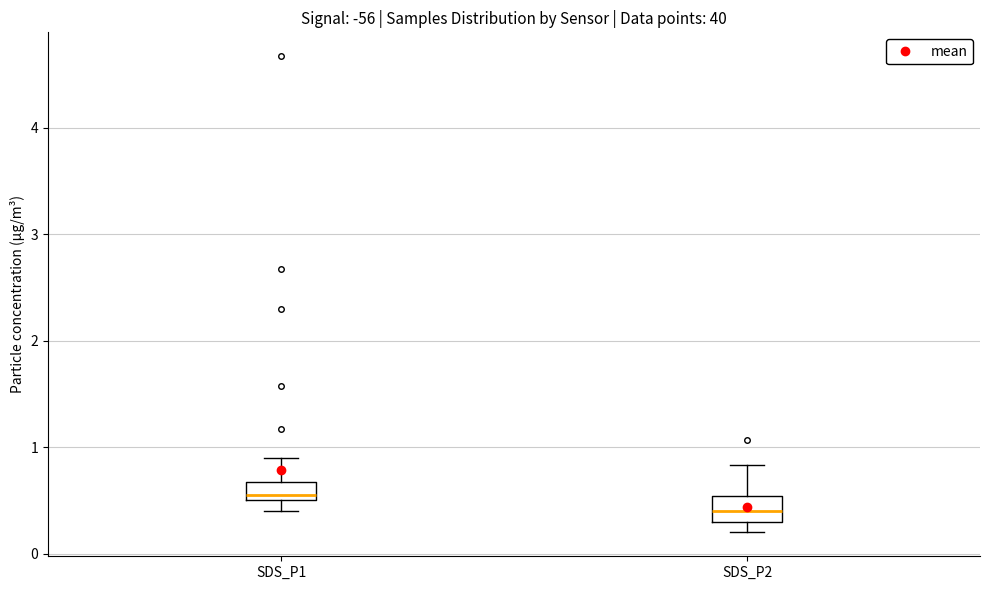

Where does the median line of the box for SDS_P2 sit on the y-axis? The values are not printed on the chart, so give them approximately, as read against the axis.

0.4